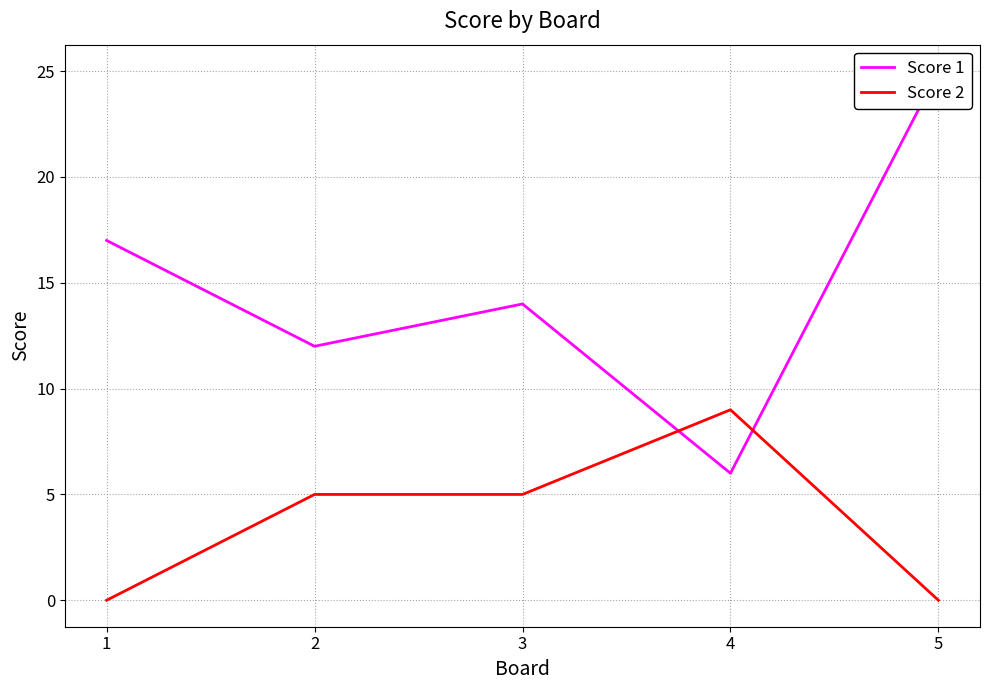

What is the difference between the Score 1 values at 2 and 3?

2